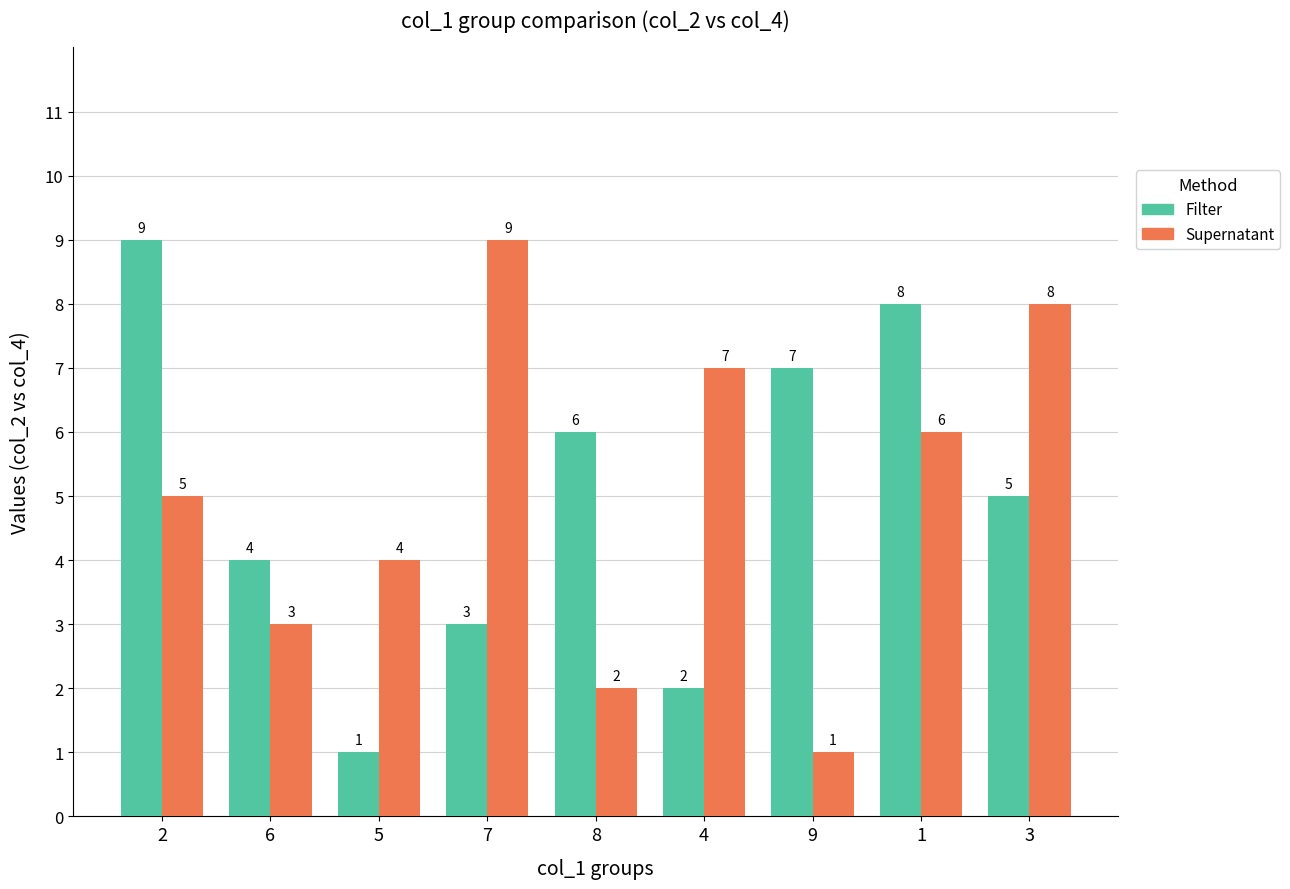

Count the Filter values in the range 3 to 7.

5